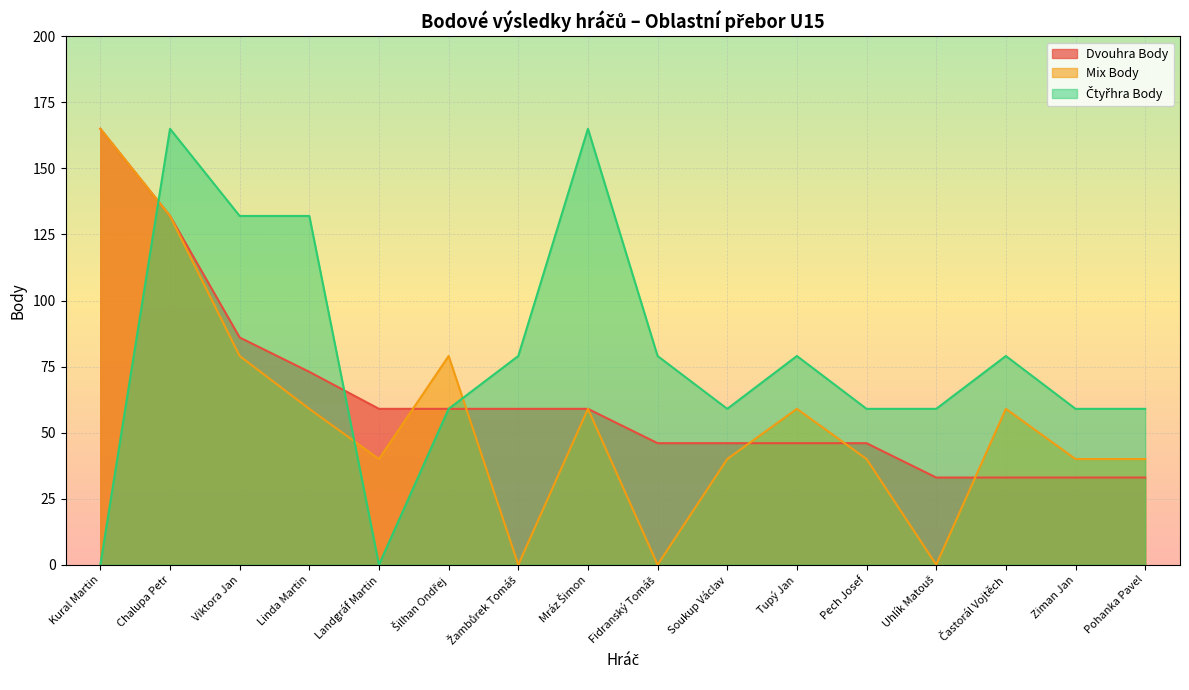

What is the difference between the maximum and minimum values in the Čtyřhra Body series?

165